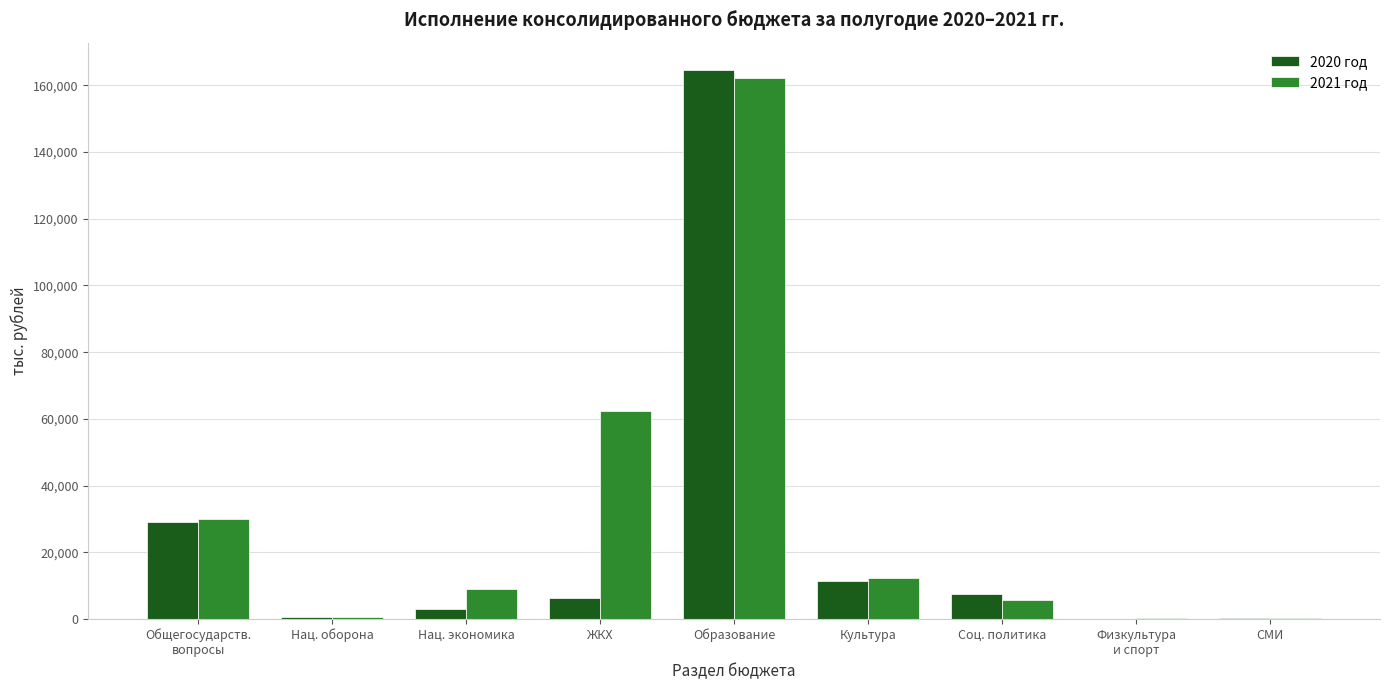

What are all the series names shown in the legend?

2020 год, 2021 год